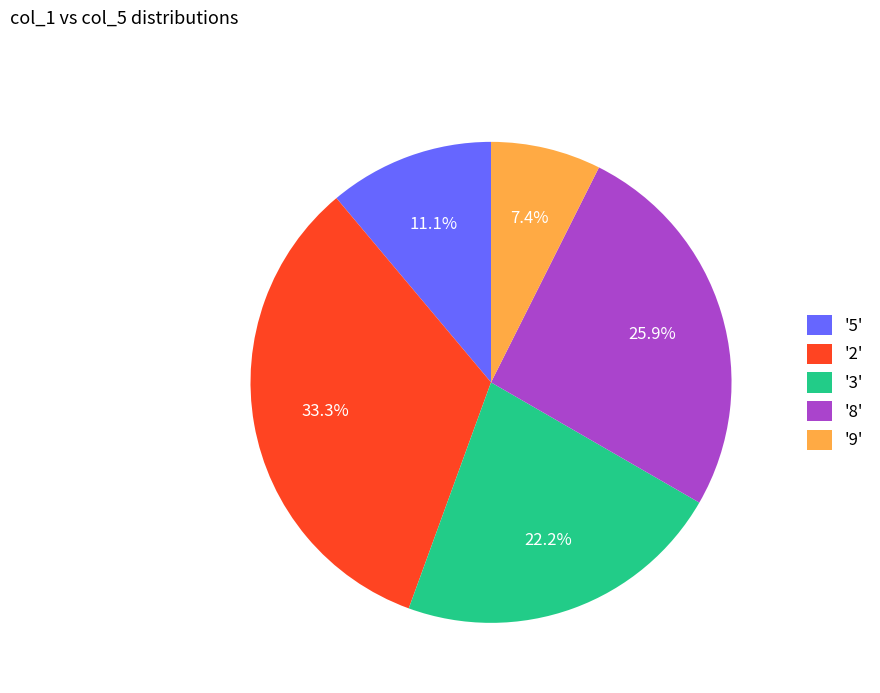

Does '8' account for over 50% of the chart?

No